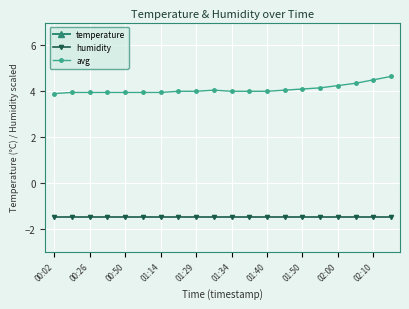

What is the average value of the temperature series?

9.7